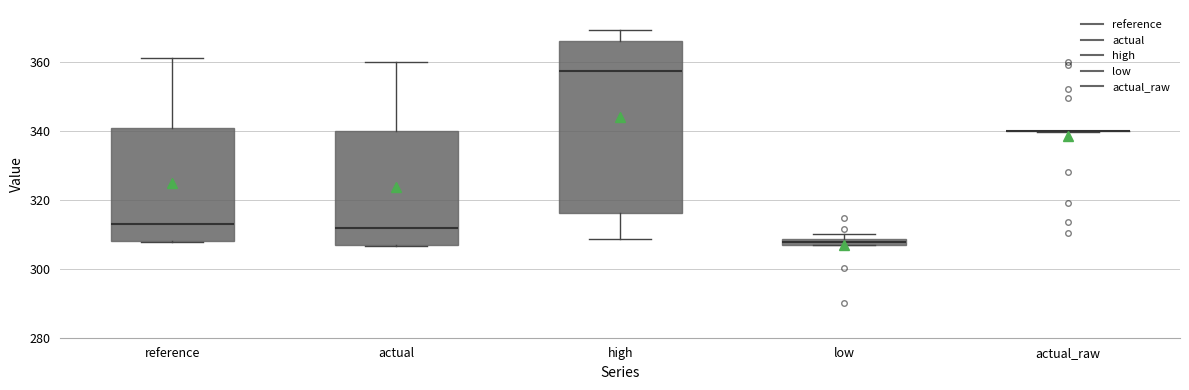

Comparing the boxes themselves (not the whiskers), which one is the tallest?

high